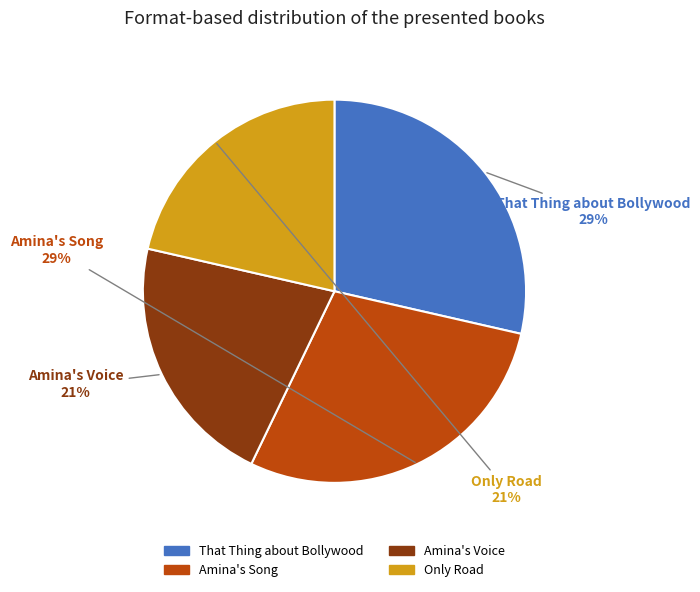

To the nearest percent, what portion does Only Road represent?

21%